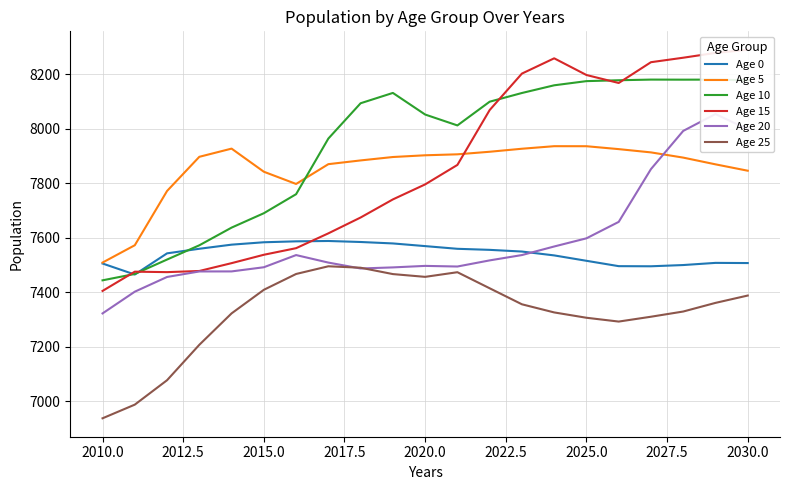

What value does the Age 25 series have at 2025.0?

7306.7